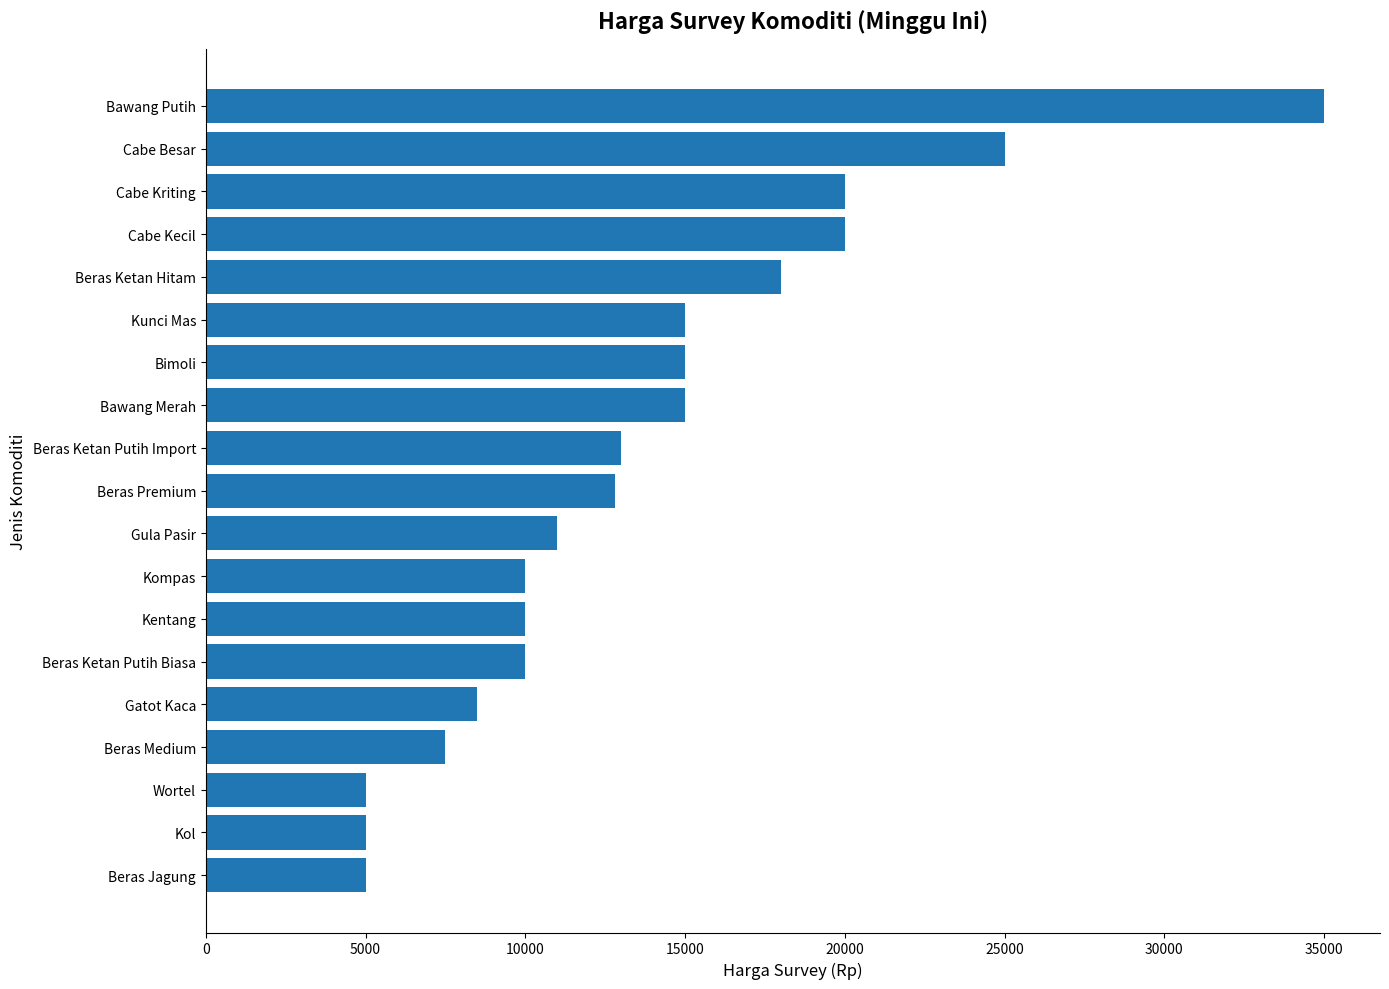

Which label corresponds to the largest value in the chart?

Bawang Putih